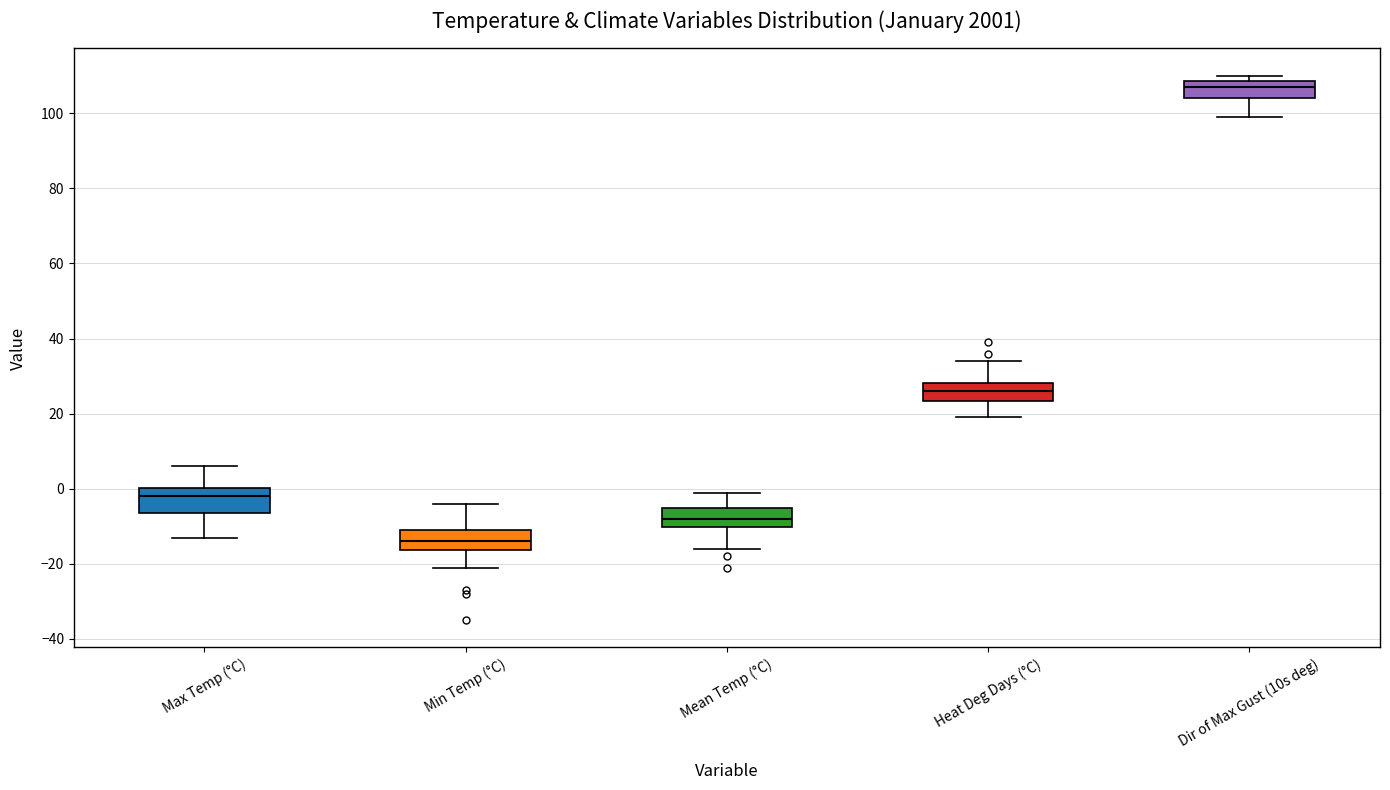

Which box has the lowest median line?

Min Temp (°C)